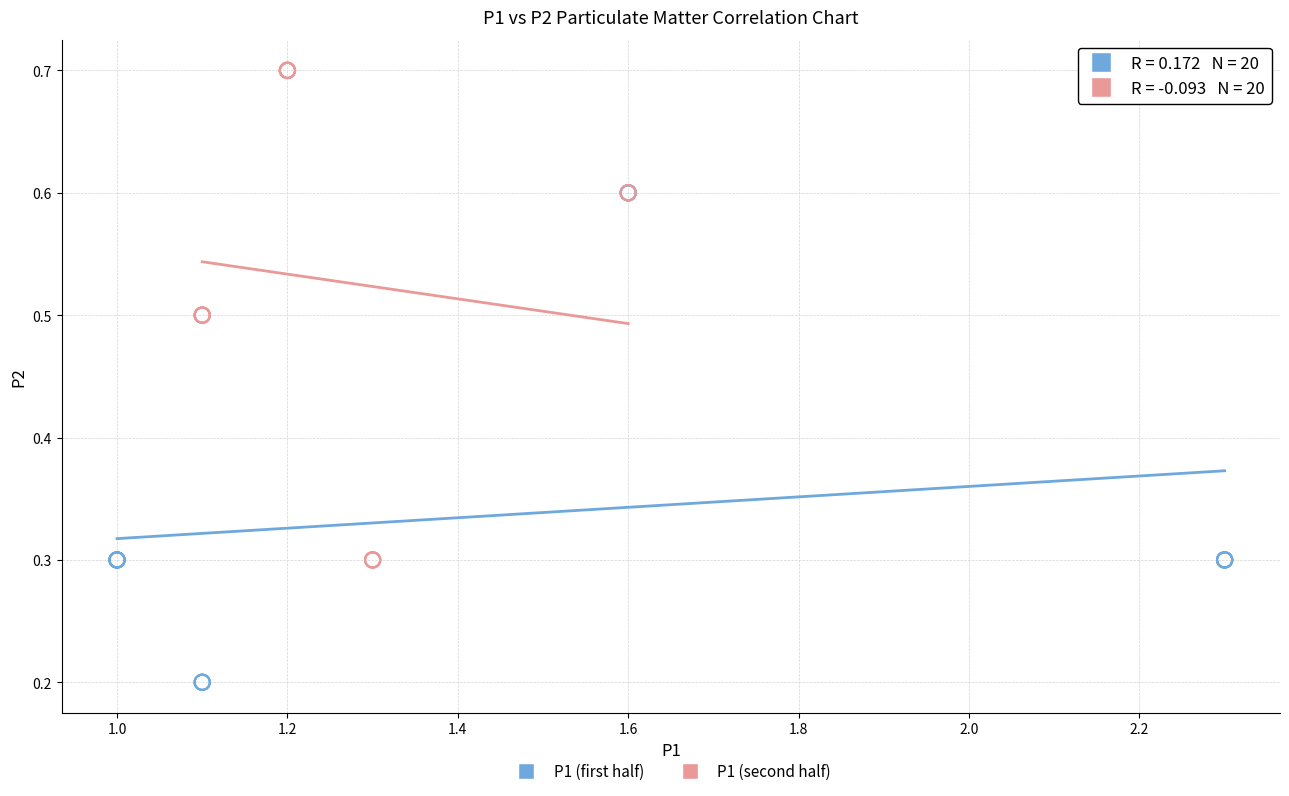

Which series contains the lowest Y value?

P1 (first half)